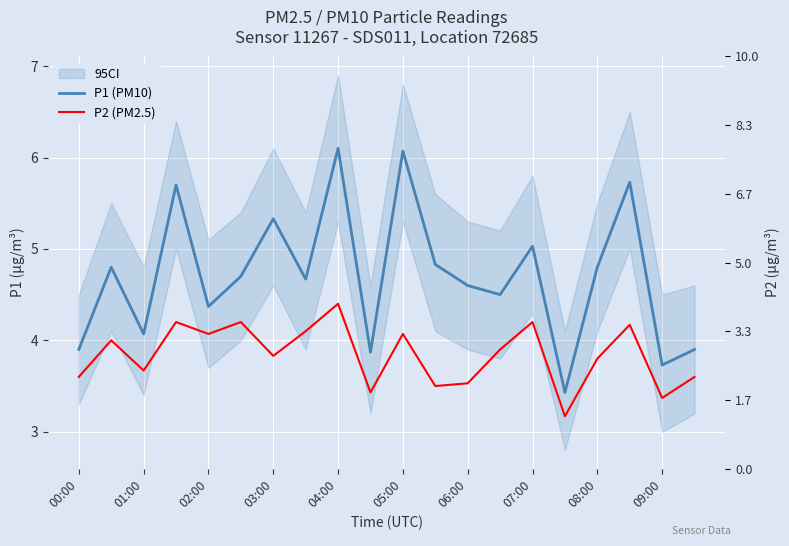

List the labels in order of P2 (PM2.5) value, smallest first.

15, 18, 09:00, 11, 12, 00:00, 19, 02:00, 16, 06:00, 13, 01:00, 04:00, 10, 07:00, 17, 03:00, 05:00, 14, 08:00